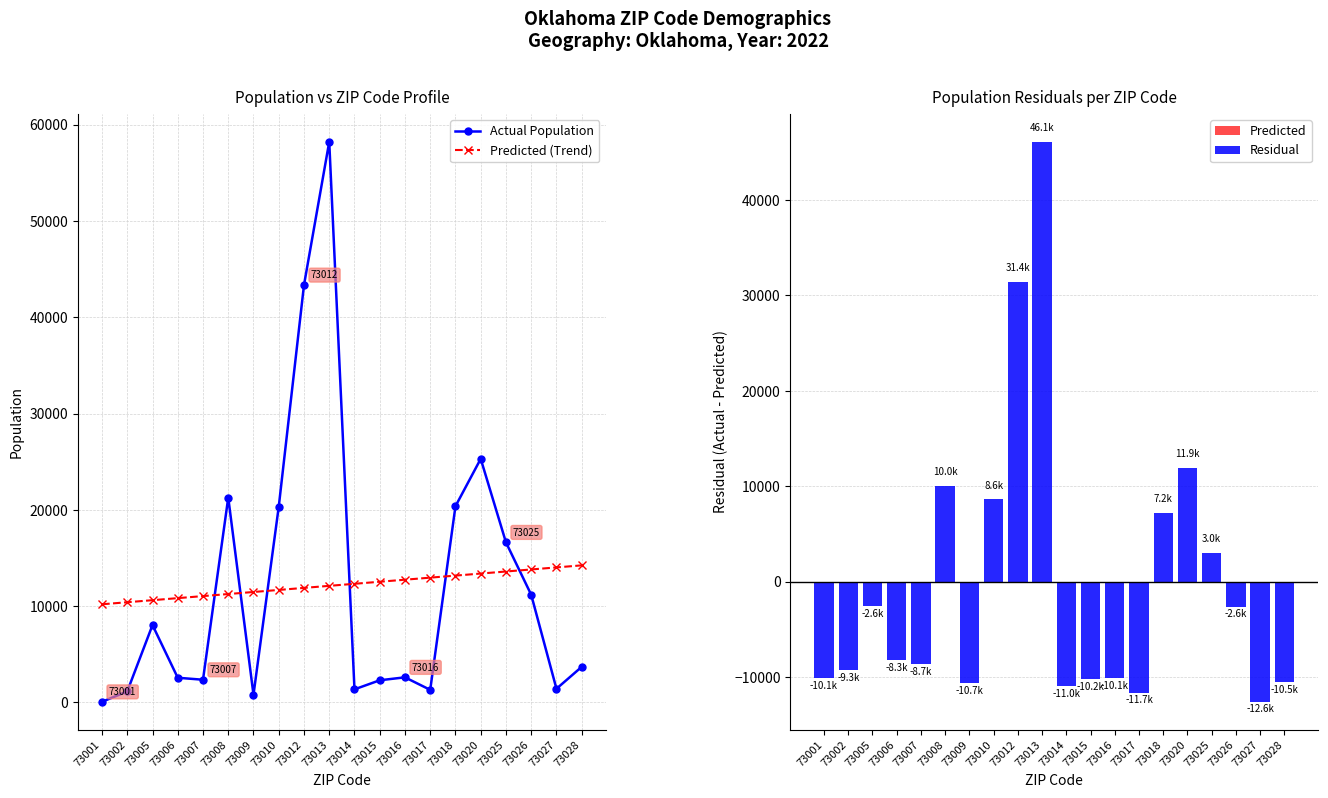

Reading right to left, list all the values displayed in this chart.

Actual Population: 3695.0	1420.0	11180.0	16620.0	25295.0	20373.0	1306.0	2607.0	2301.0	1359.0	58211.0	43337.0	20314.0	800.0	21268.0	2357.0	2563.0	8033.0	1146.0	64.0
Predicted (Trend): 14233.2	14020.5	13807.8	13595.1	13382.3	13169.6	12956.9	12744.2	12531.5	12318.8	12106.1	11893.4	11680.7	11468.0	11255.3	11042.6	10829.8	10617.1	10404.4	10191.7
Residual: -10538.2	-12600.5	-2627.8	3024.9	11912.7	7203.4	-11650.9	-10137.2	-10230.5	-10959.8	46104.9	31443.6	8633.3	-10668.0	10012.7	-8685.6	-8266.8	-2584.1	-9258.4	-10127.7